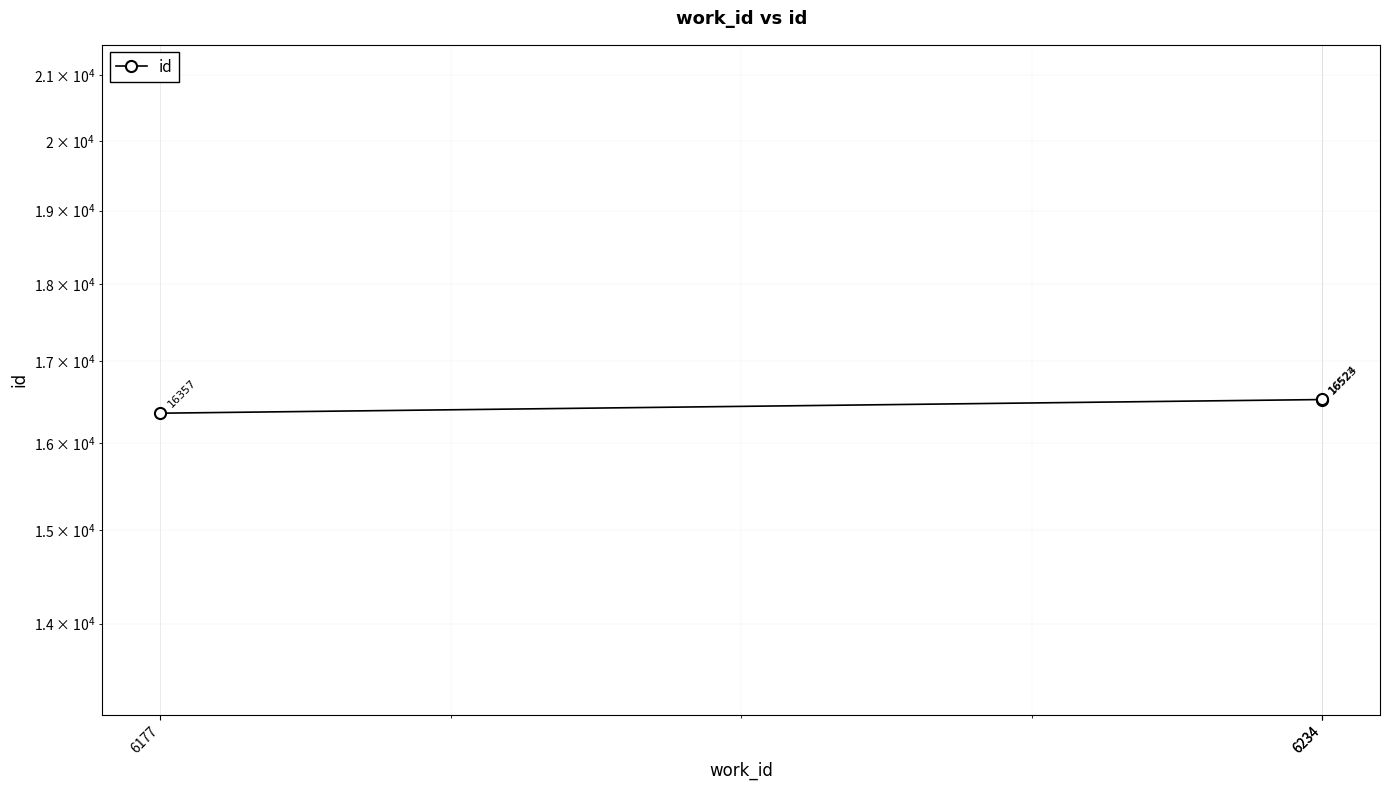

Where is the data nearest to the value 16440?

6177